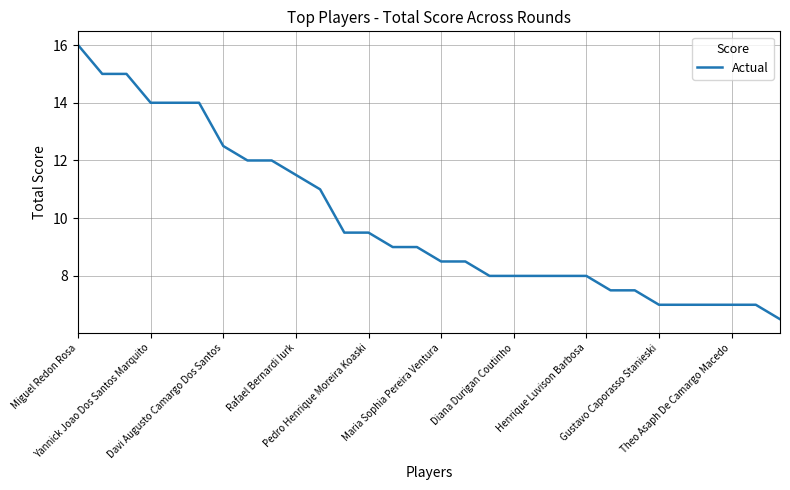

What is the maximum value shown in the chart?

16.0